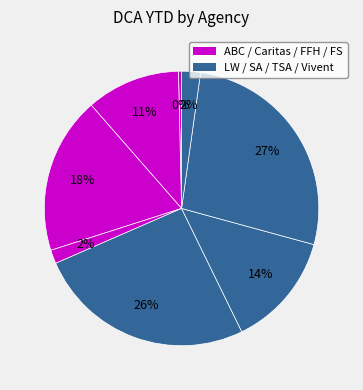

How many slices are in this pie chart?

8